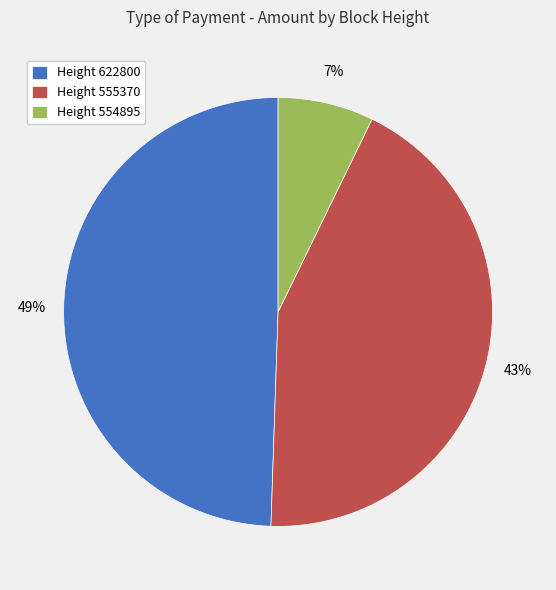

Count the number of slices in the pie.

3